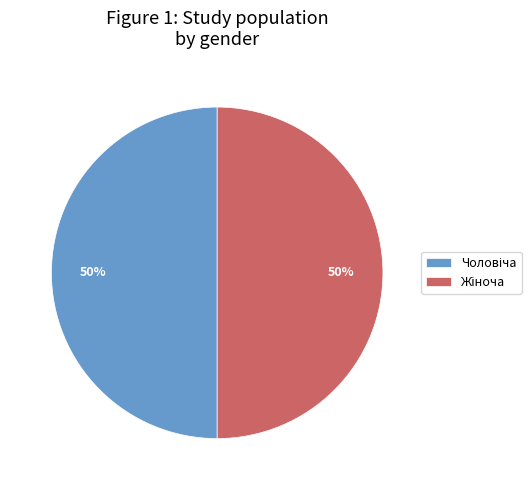

To the nearest percent, what is the average slice percentage?

50%